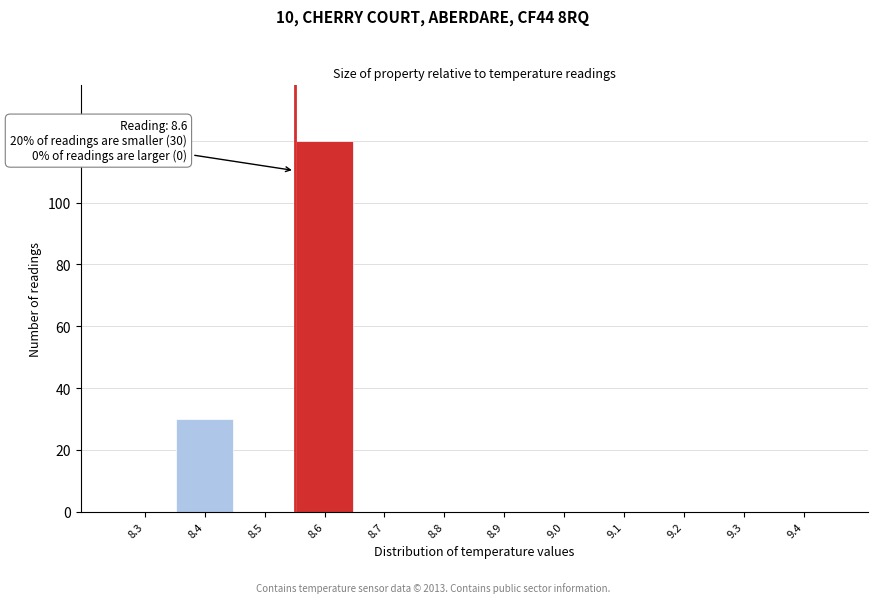

Reading right to left, extract all data points from this chart.

9.4=0	9.3=0	9.2=0	9.1=0	9.0=0	8.9=0	8.8=0	8.7=0	8.6=120	8.5=0	8.4=30	8.3=0